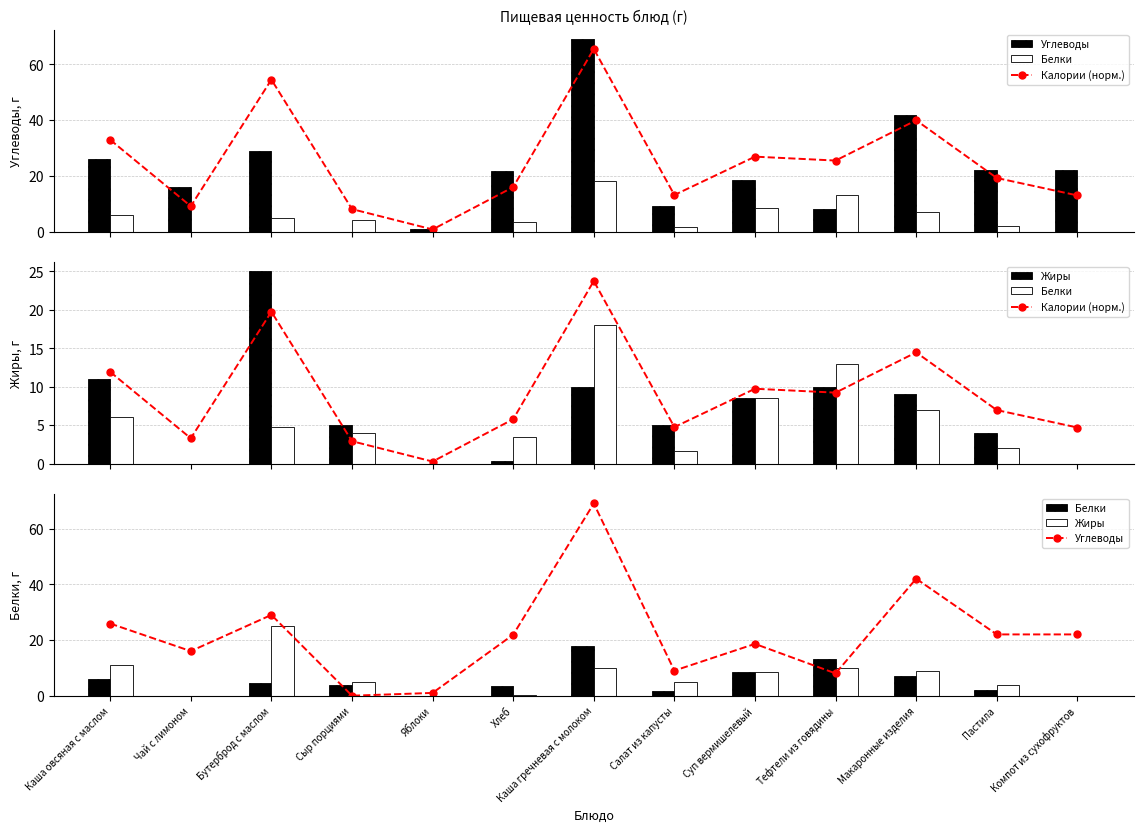

Which series has the largest total across all categories?

Углеводы